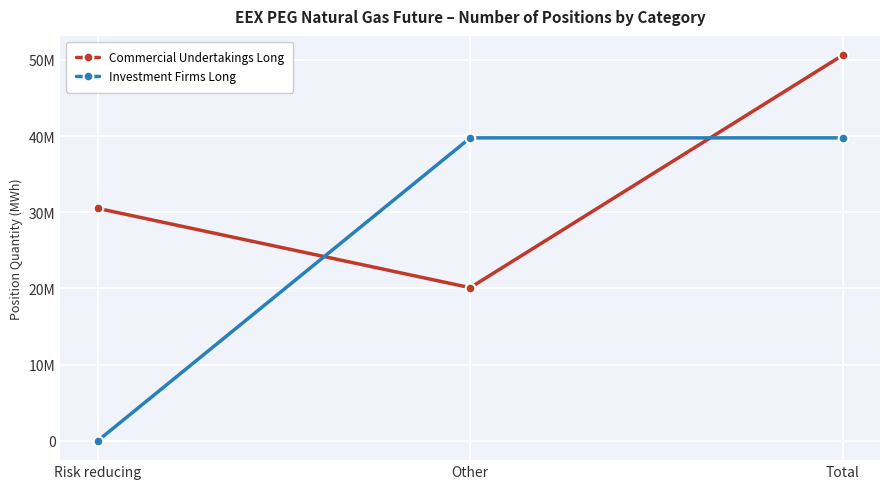

What are all the series names shown in the legend?

Commercial Undertakings Long, Investment Firms Long